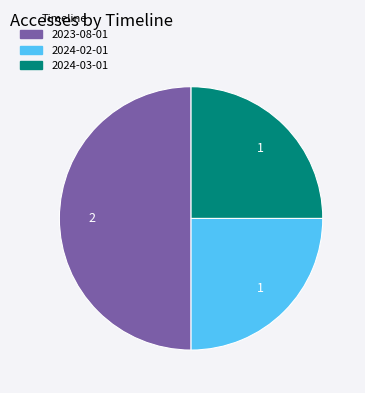

Is the sum of 2023-08-01 and 2024-03-01 greater than half?

Yes